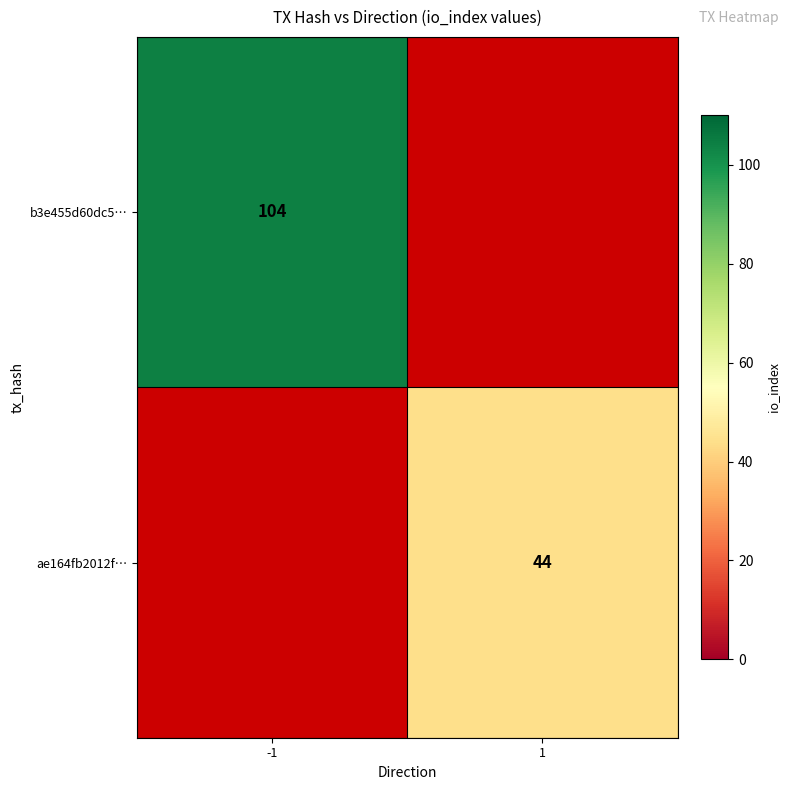

How many categories are shown in the chart?

2